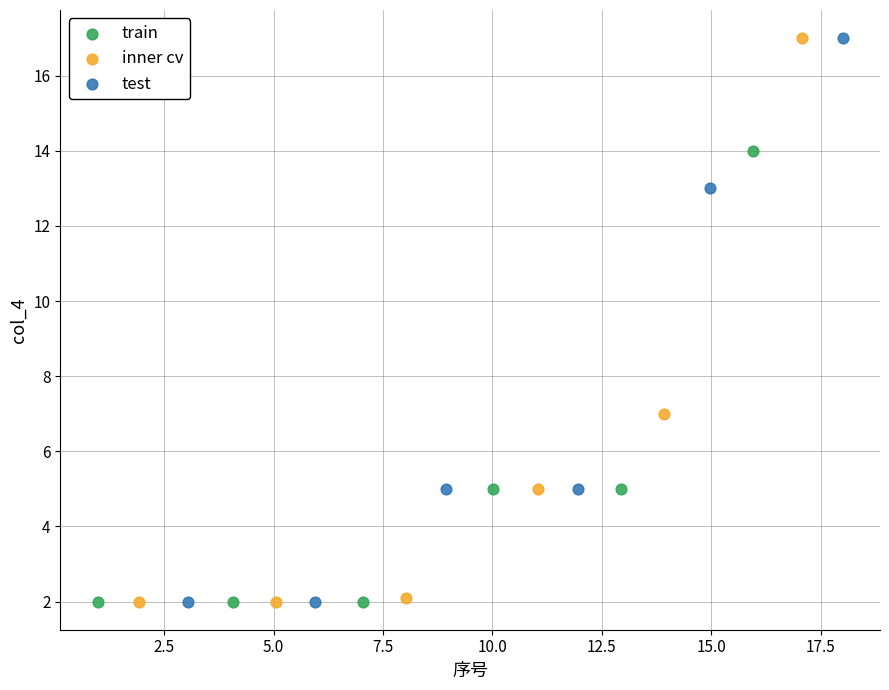

What are all the series names shown in the legend?

train, inner cv, test